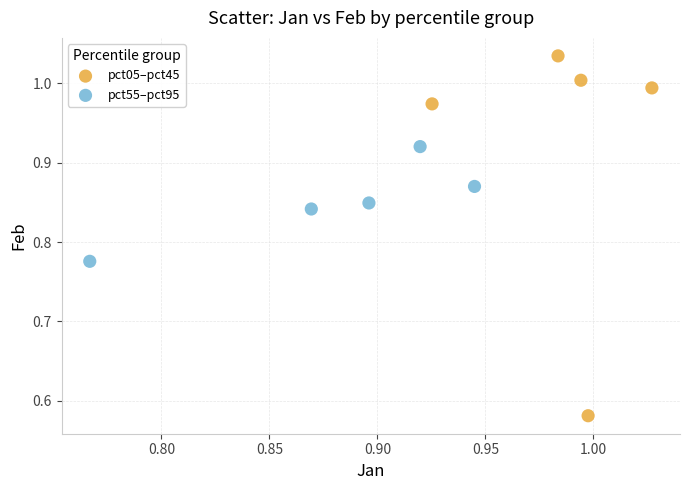

Which series has the largest Y range (max minus min)?

pct05–pct45